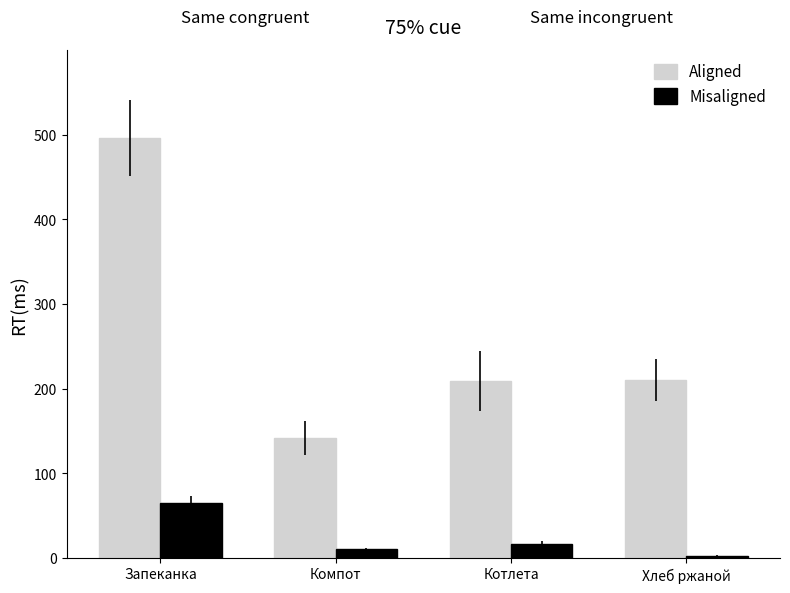

What is the spread (max minus min) of values at Запеканка?

431.3